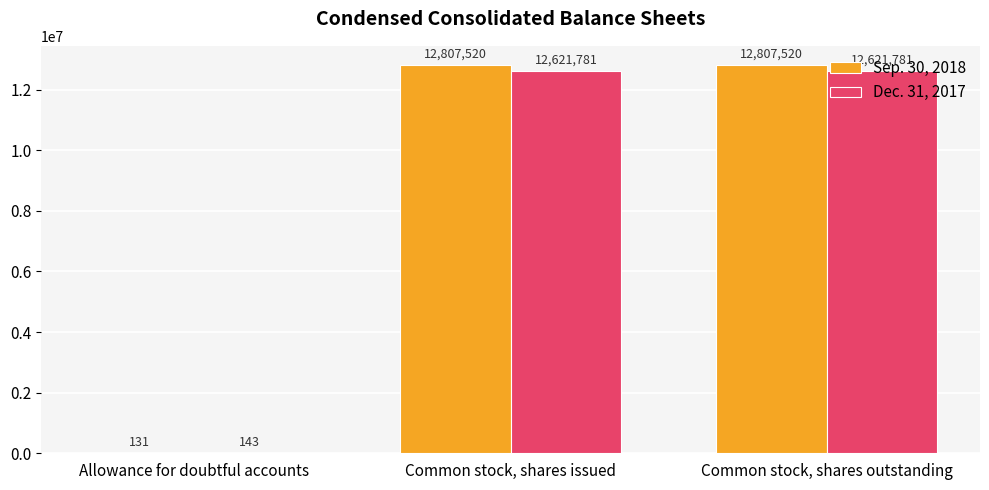

Which series has the largest total across all categories?

Sep. 30, 2018